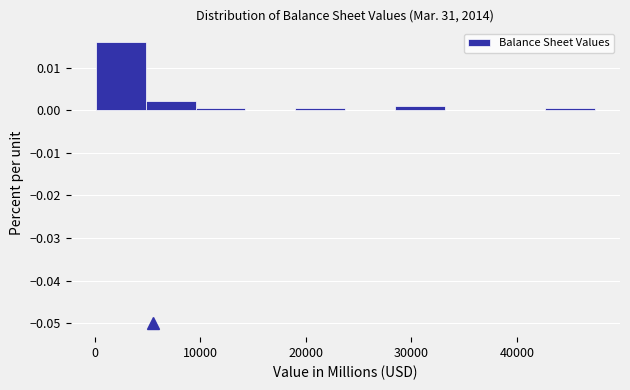

How tall is the bar that spans 0 to 5000 on the x-axis? Neither the bar edges nor the heights are printed on the chart, so give them approximately, as read against the axes.

0.016